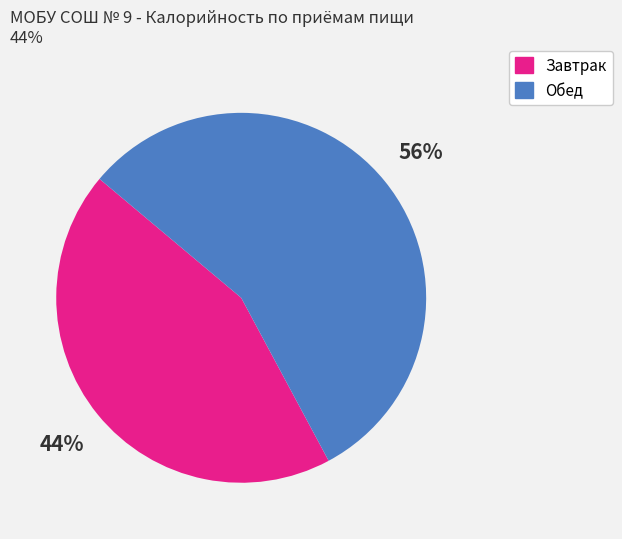

Does any single category account for the majority?

Yes